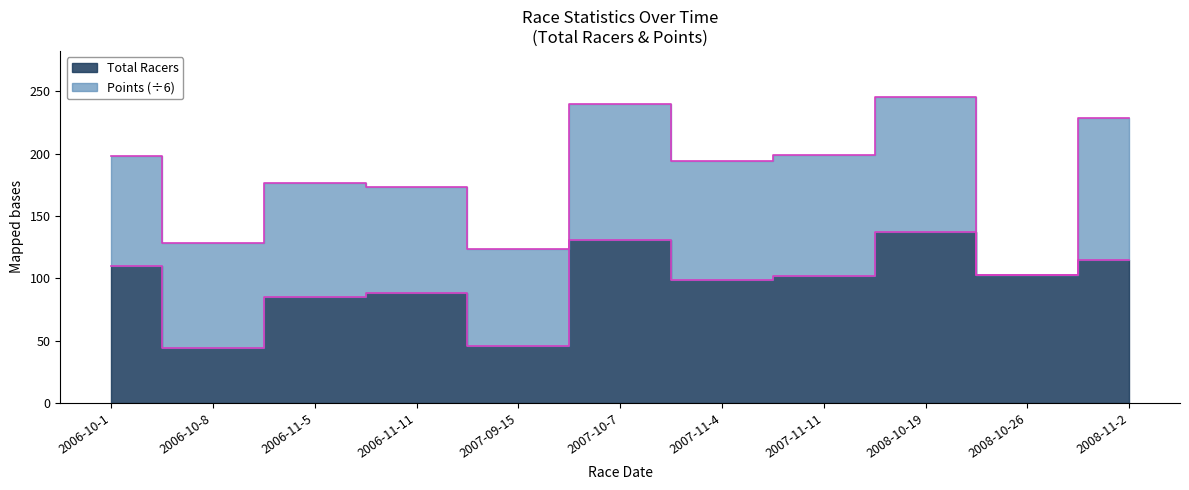

Reading left to right, transcribe all the data shown in this chart.

110	44	85	88	46	131	99	102	137	103	115